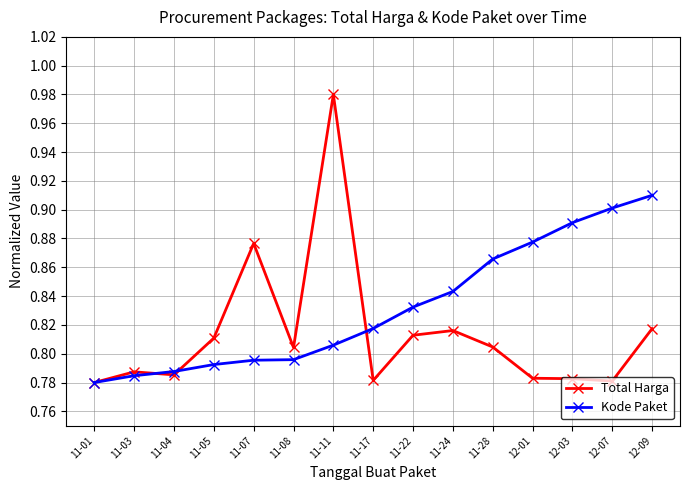

Which category has the highest value in the Total Harga series?

11-11